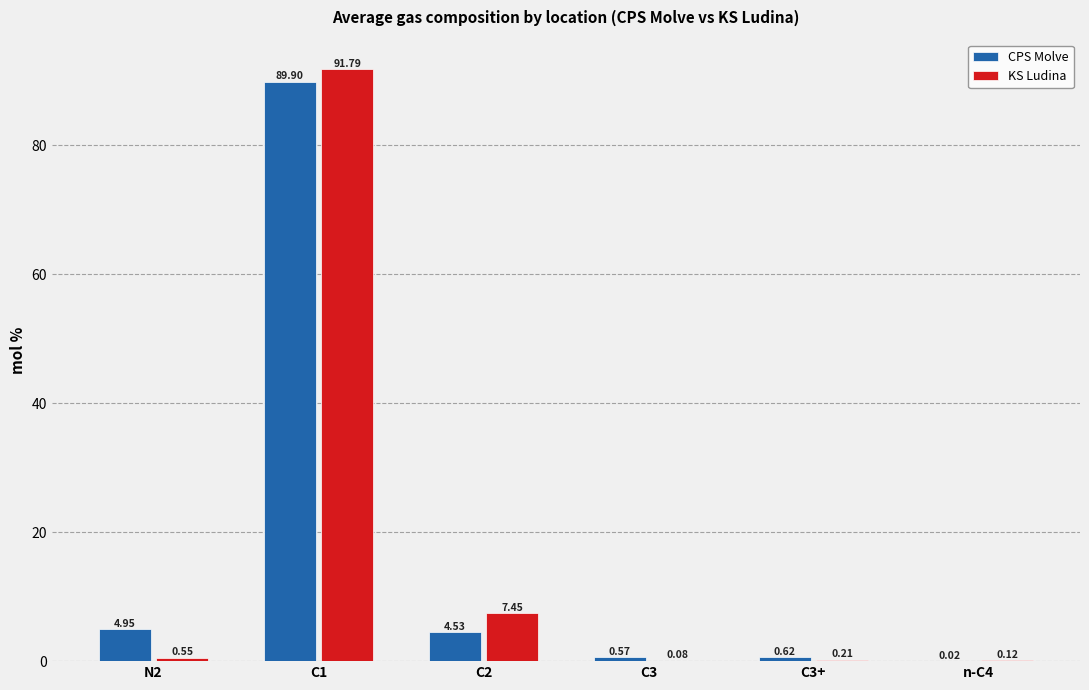

Which series changed the most between C1 and C2?

CPS Molve